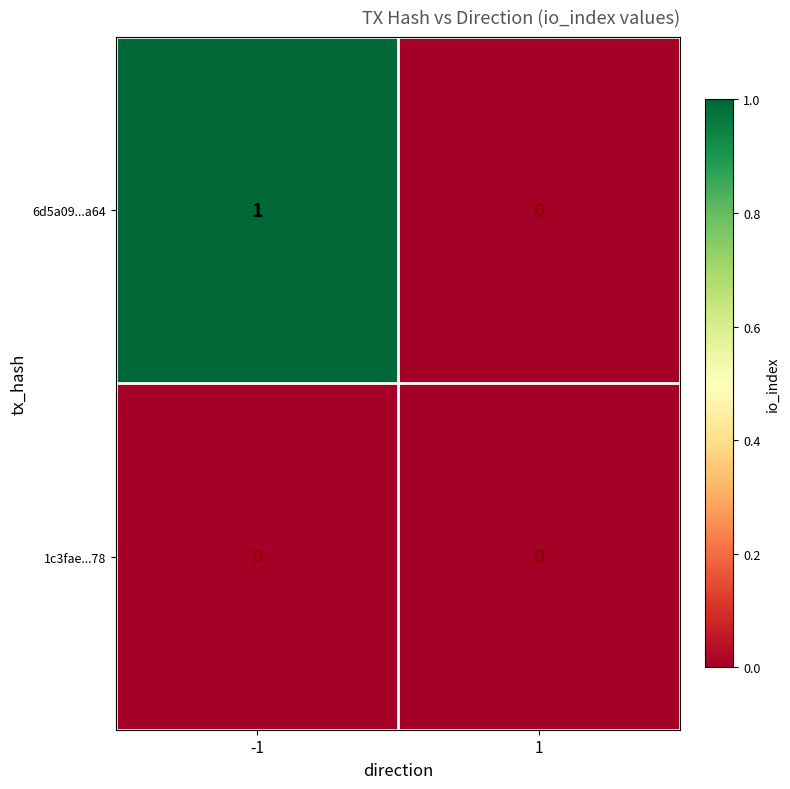

List the series in order of their peak value, lowest first.

1c3fae...78, 6d5a09...a64